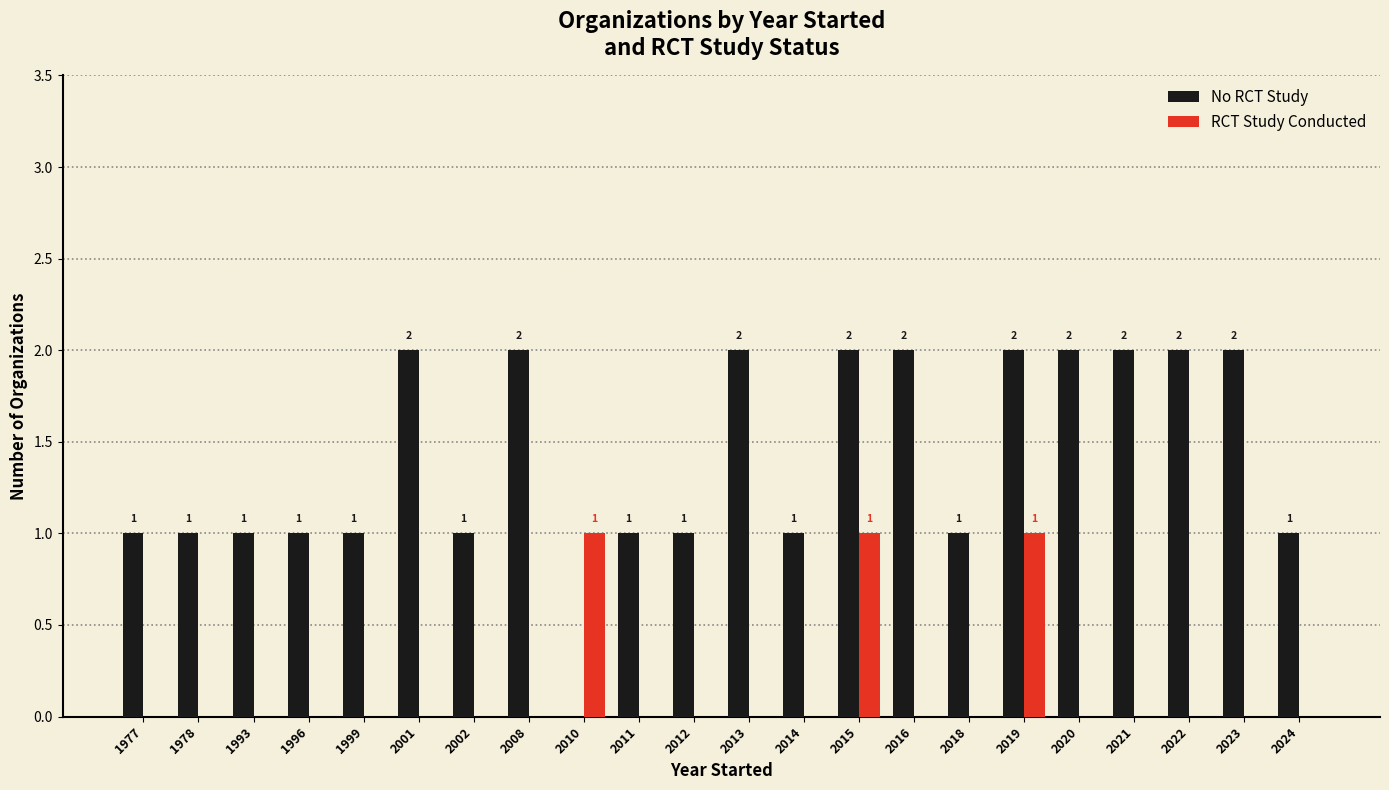

Is the value of RCT Study Conducted at 1996 greater than the value of No RCT Study at 2013?

No